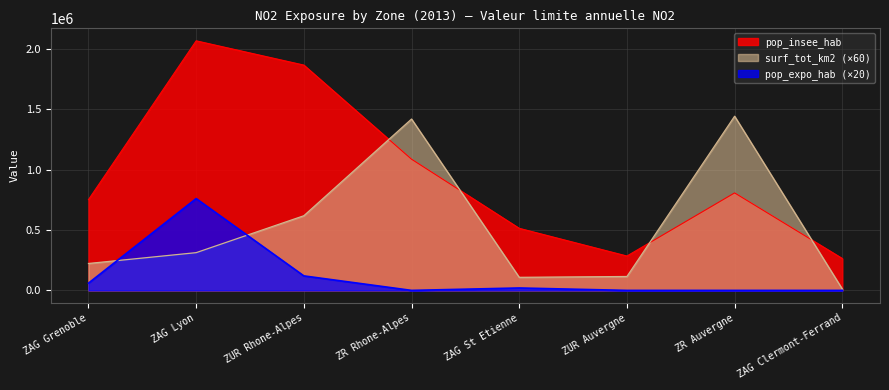

At how many categories does at least one series exceed 1555537?

2